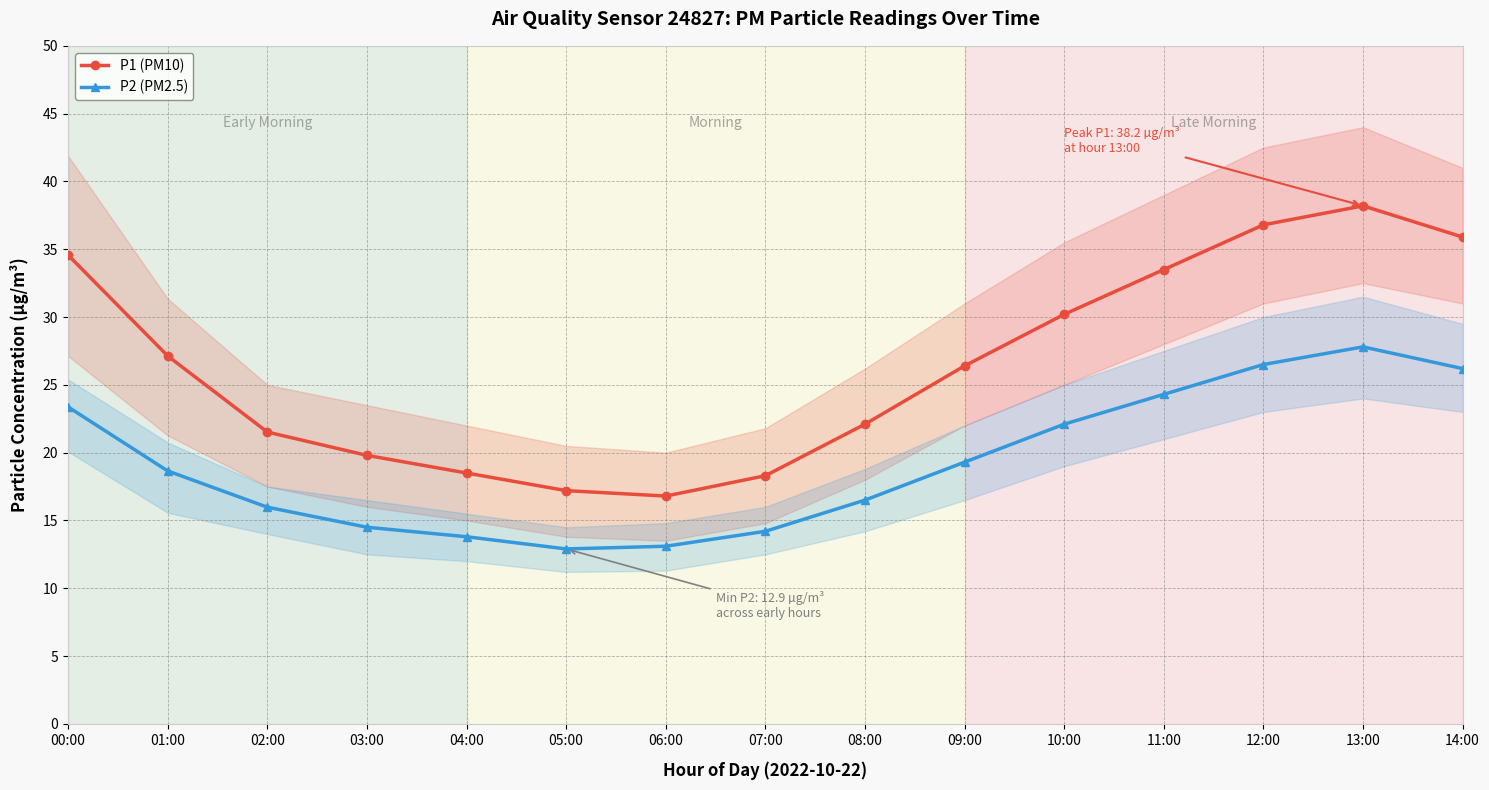

What is the difference between the P2 (PM2.5) values at 04:00 and 05:00?

0.9